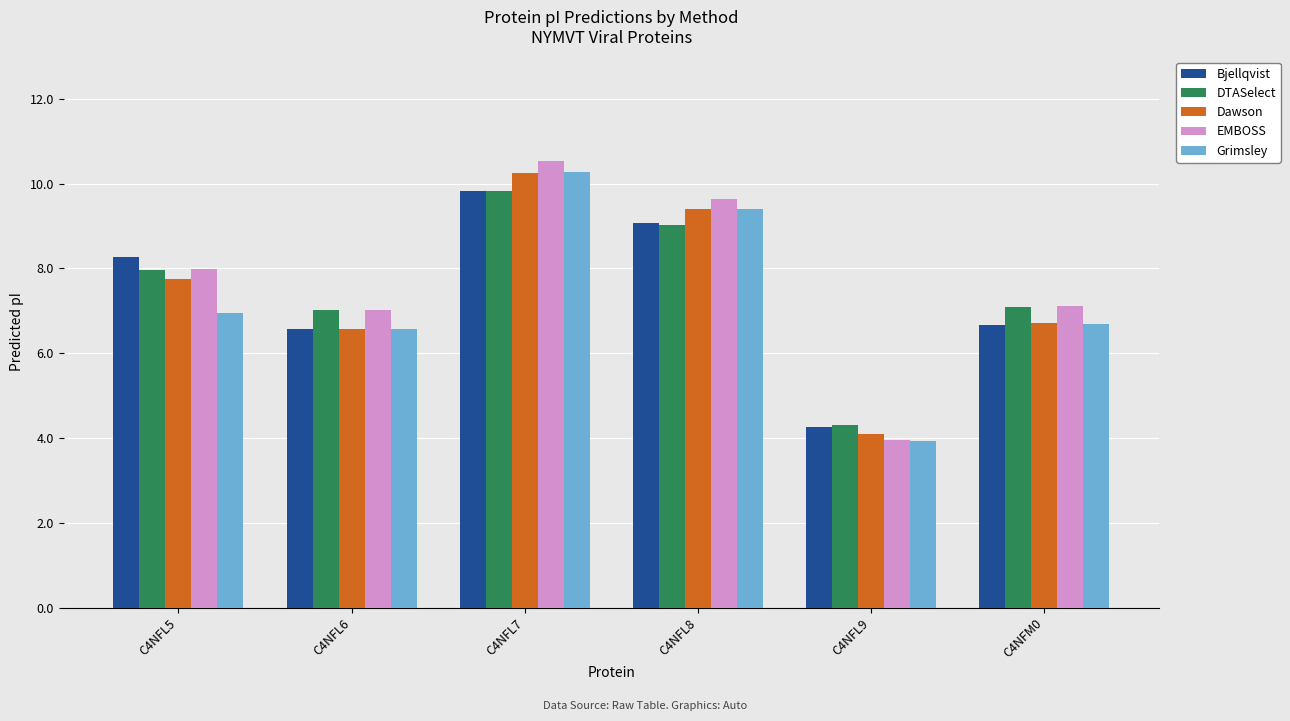

At how many categories does at least one series exceed 6?

5